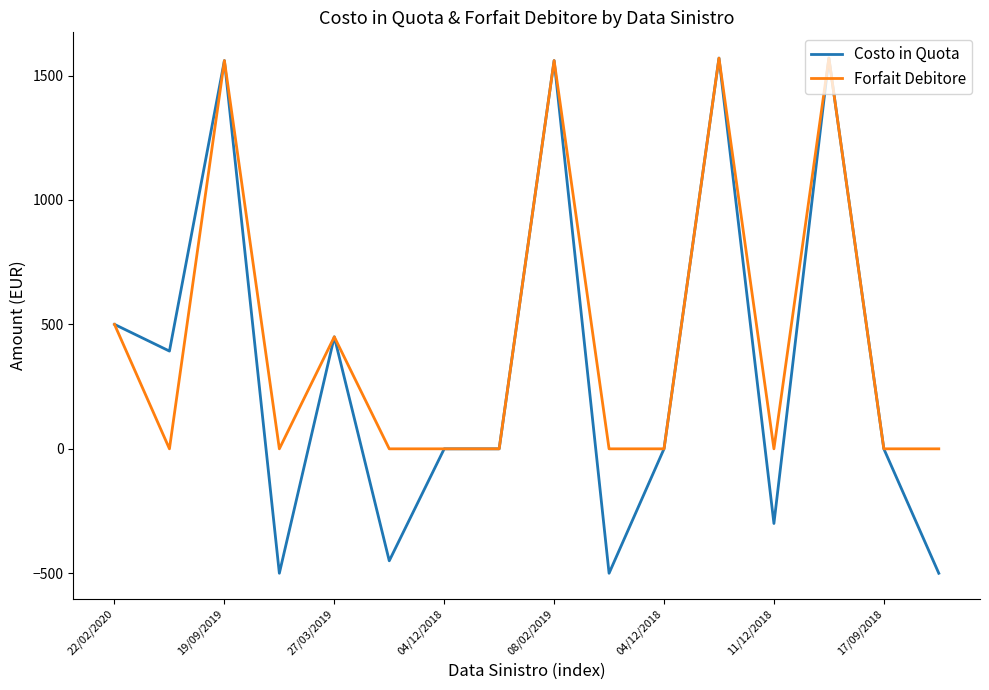

What is the maximum value shown in the chart?

1570.0